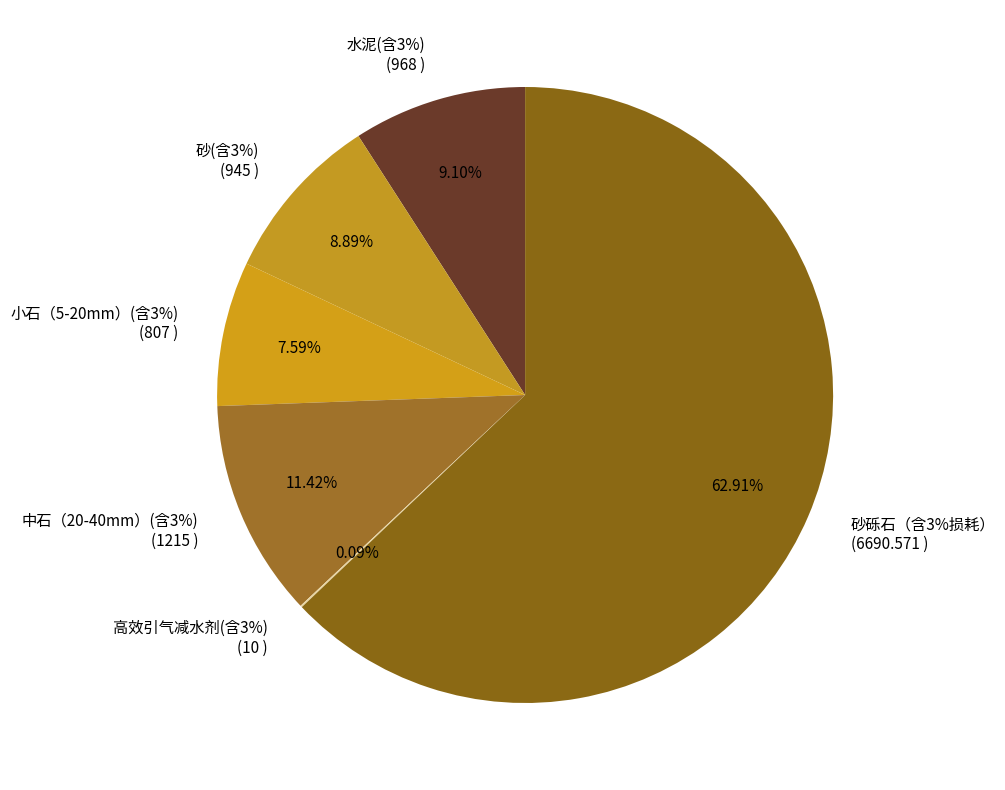

The 水泥(含3%) slice represents 2% of the pie. True or false?

False